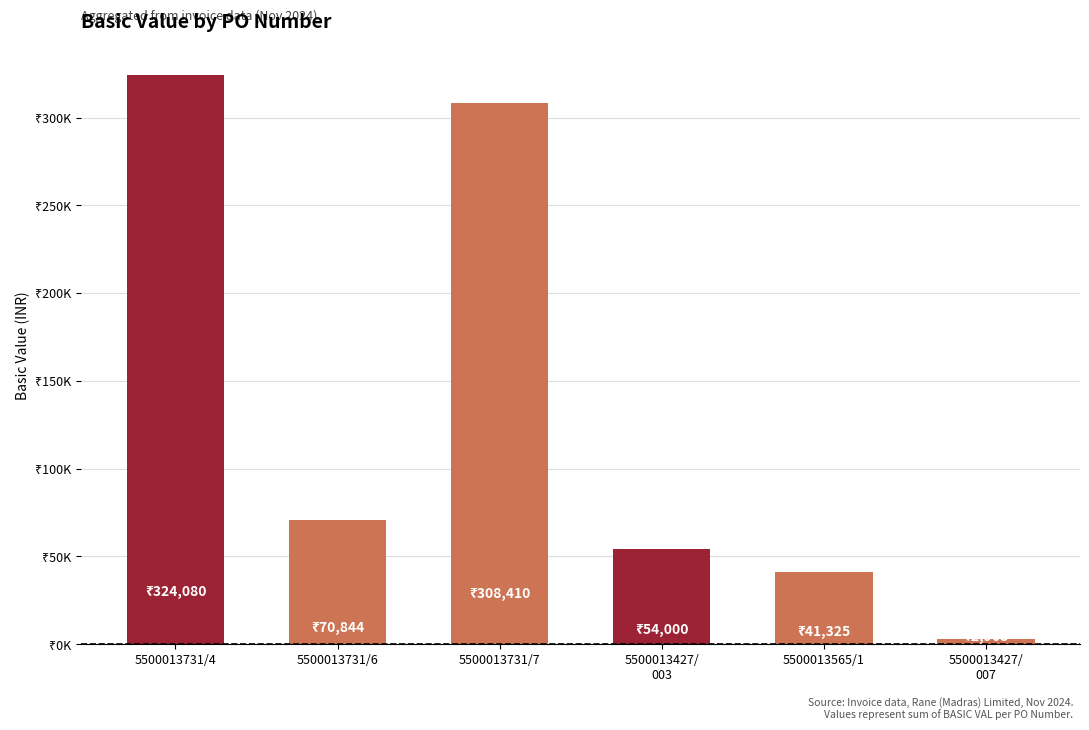

Does the chart contain any negative values?

No